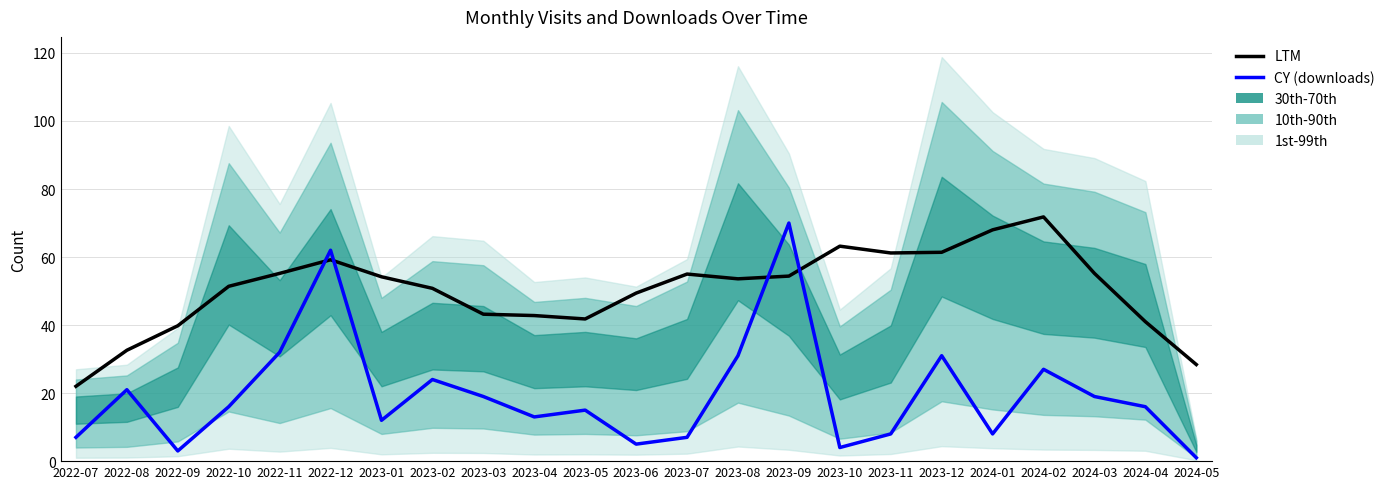

What is the spread (max minus min) of values at 2024-05?

27.4